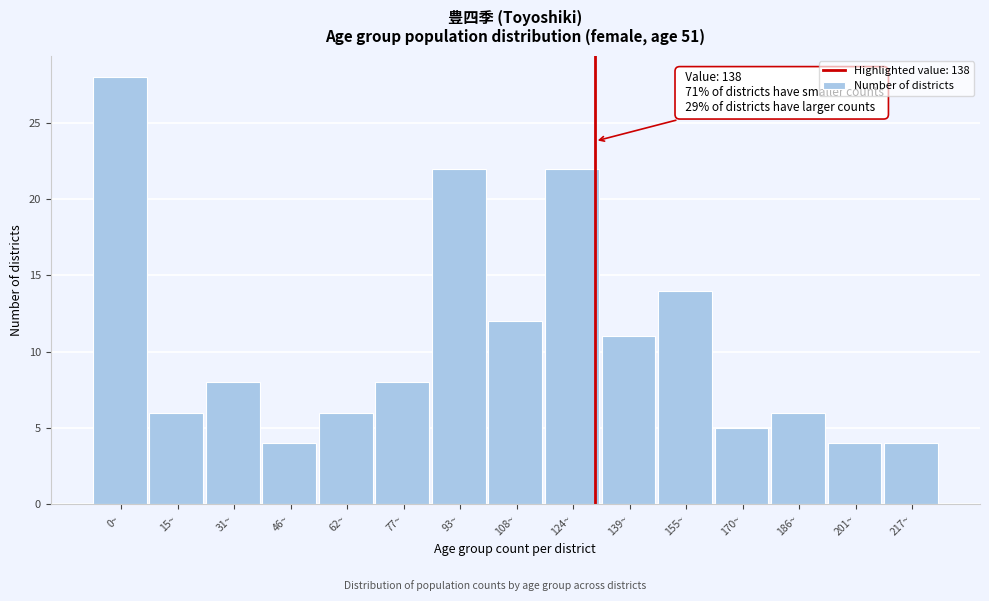

Reading right to left, transcribe all the data shown in this chart.

217~=4	201~=4	186~=6	170~=5	155~=14	139~=11	124~=22	108~=12	93~=22	77~=8	62~=6	46~=4	31~=8	15~=6	0~=28